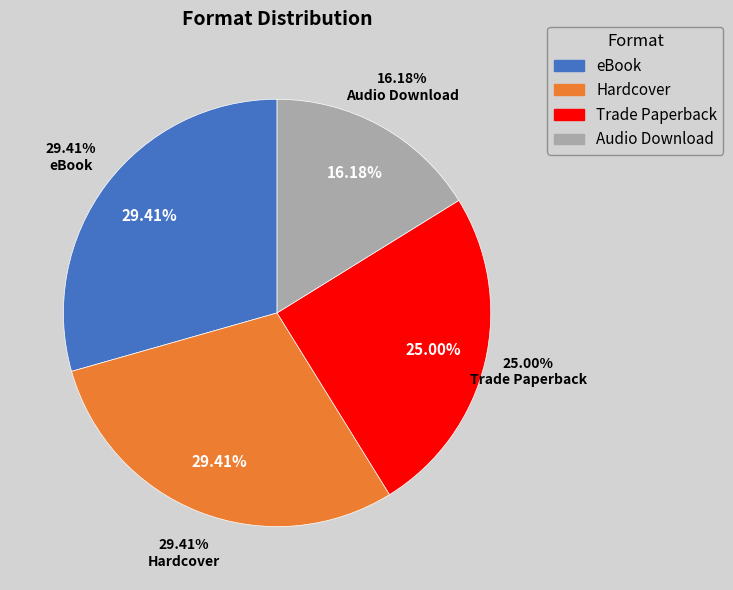

How many segments does this pie chart have?

4